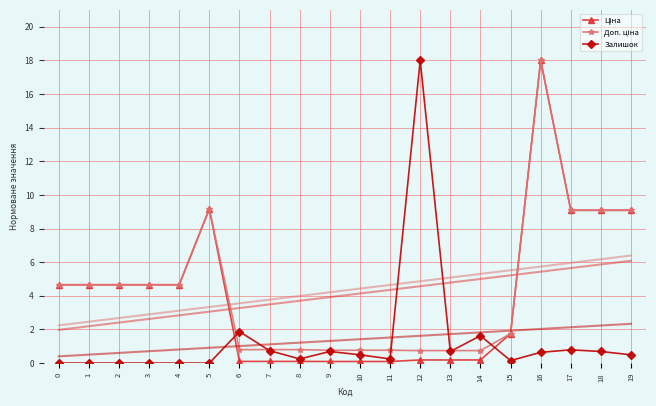

Reading left to right, extract all data points from this chart.

Ціна: 4.7	4.7	4.7	4.7	4.7	9.2	0.1	0.1	0.1	0.1	0.1	0.1	0.2	0.2	0.2	1.7	18.0	9.1	9.1	9.1
Доп. ціна: 4.7	4.7	4.7	4.7	4.7	9.2	0.8	0.8	0.8	0.8	0.8	0.8	0.7	0.7	0.7	1.7	18.0	9.1	9.1	9.1
Залишок: 0.0	0.0	0.0	0.0	0.0	0.0	1.9	0.7	0.2	0.7	0.5	0.2	18.0	0.7	1.6	0.1	0.6	0.8	0.7	0.5